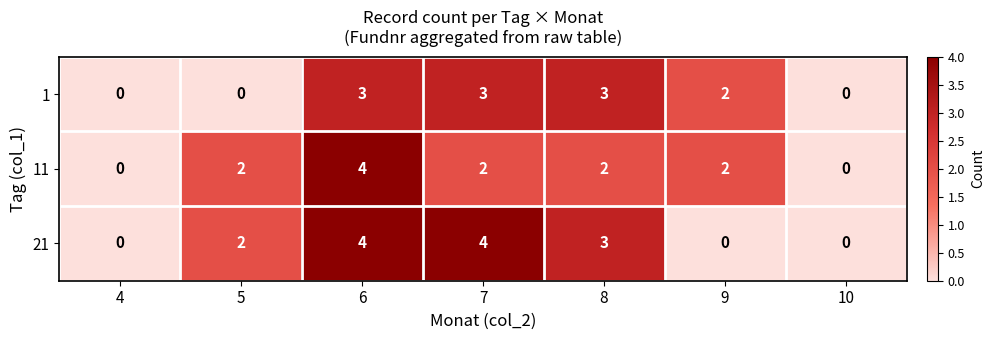

What is the maximum value for 21?

4